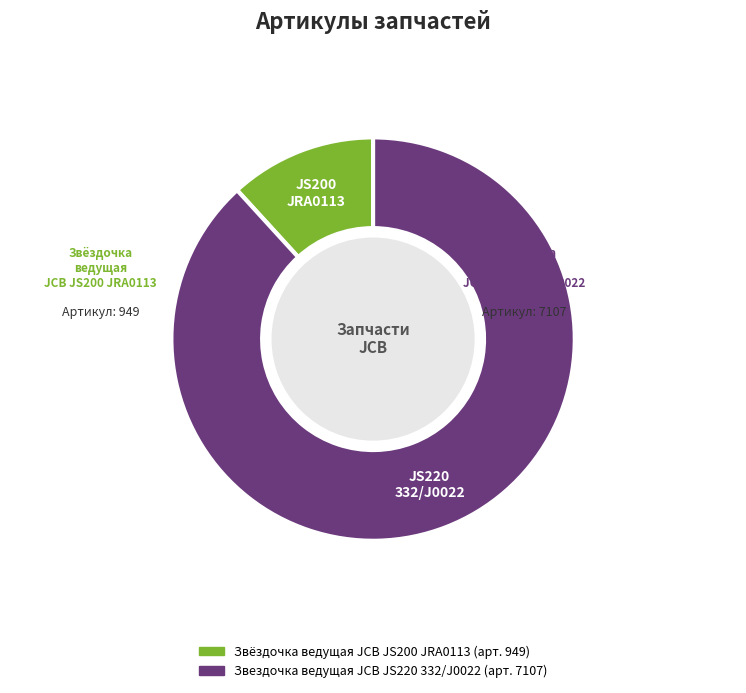

Which has a higher value, Звездочка ведущая JCB JS220 332/J0022 or Звёздочка ведущая JCB JS200 JRA0113?

Звездочка ведущая JCB JS220 332/J0022